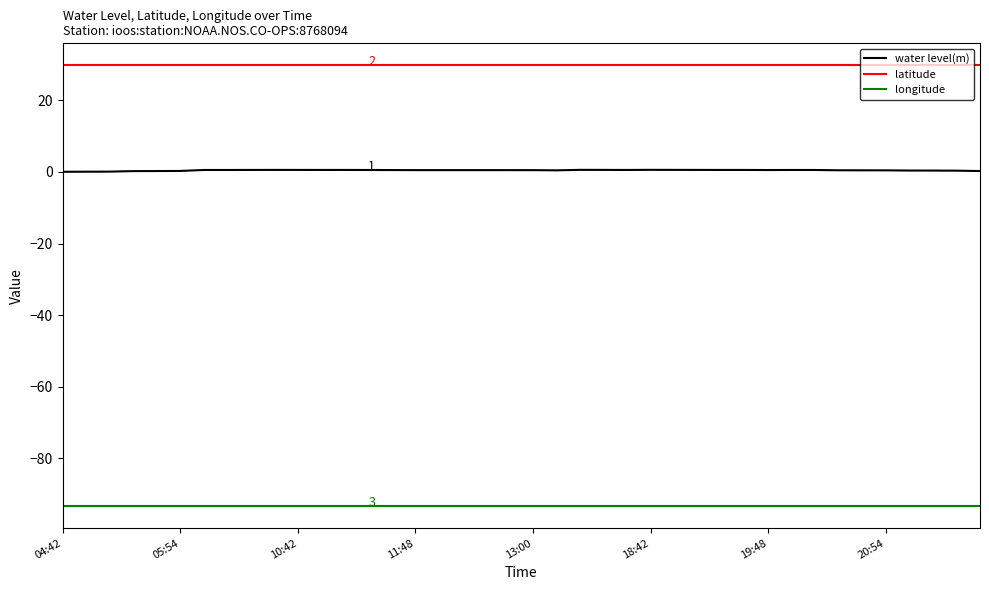

Does the chart have visible grid lines?

No